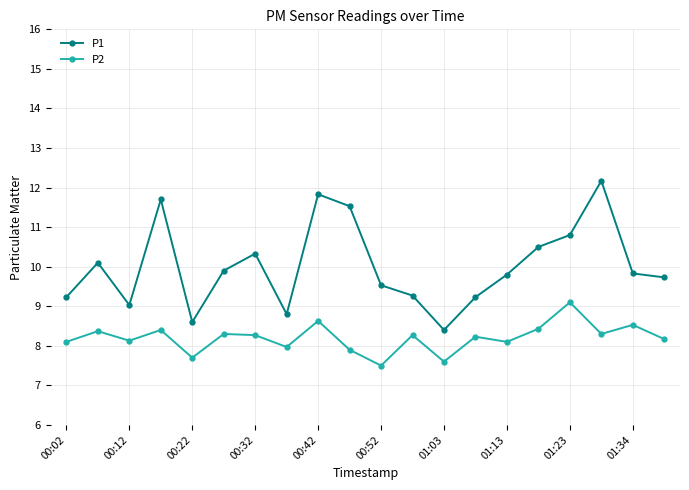

Does the chart have visible grid lines?

Yes